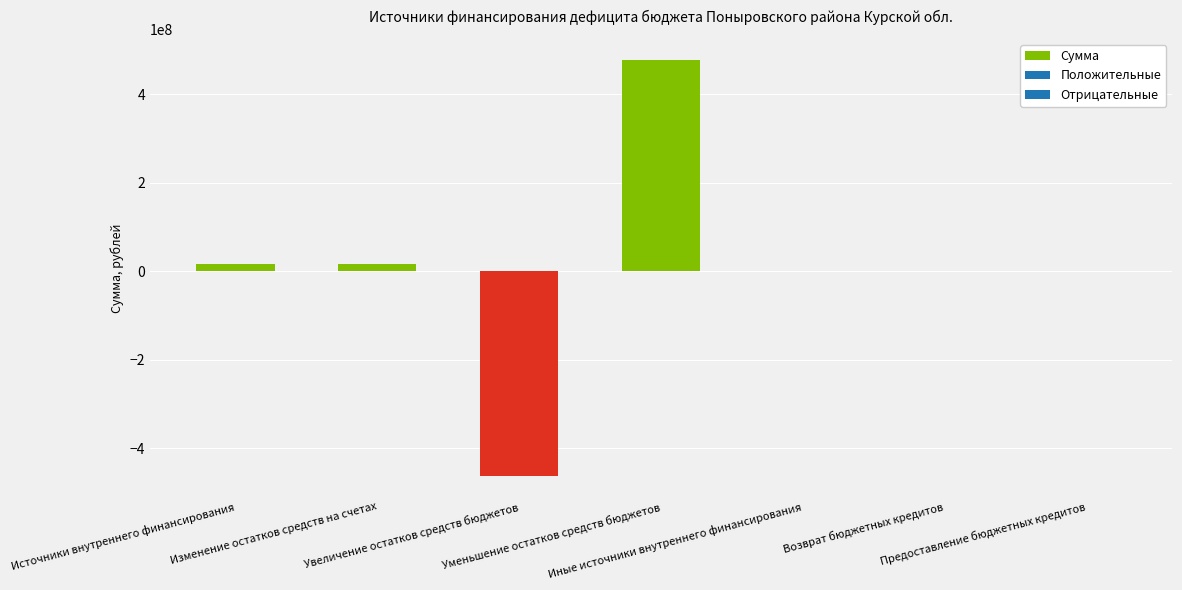

Count the number of categories in the chart.

7